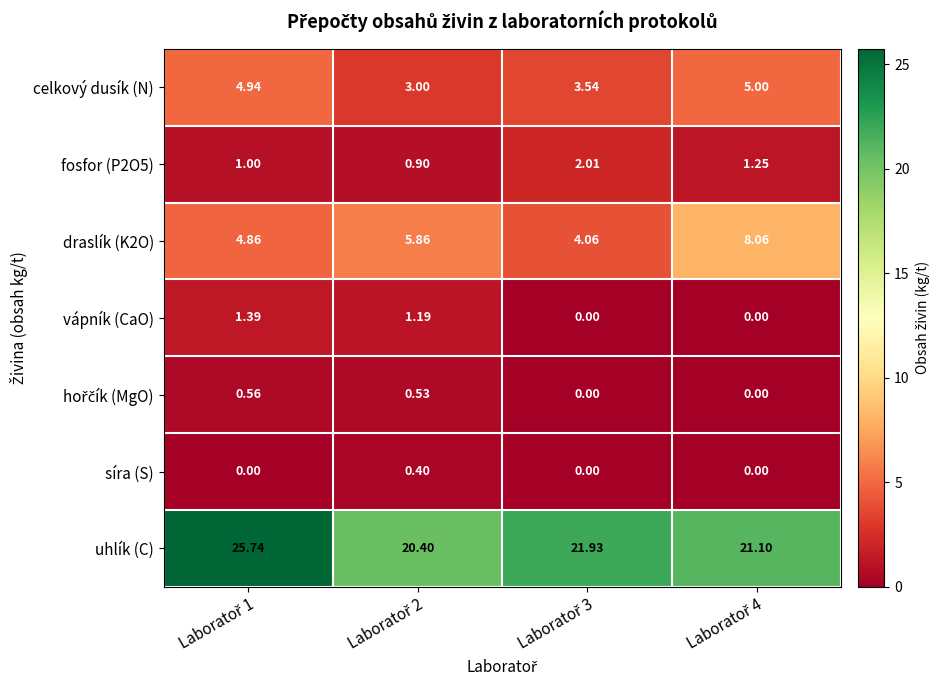

Which series has the largest range (max minus min)?

uhlík (C)